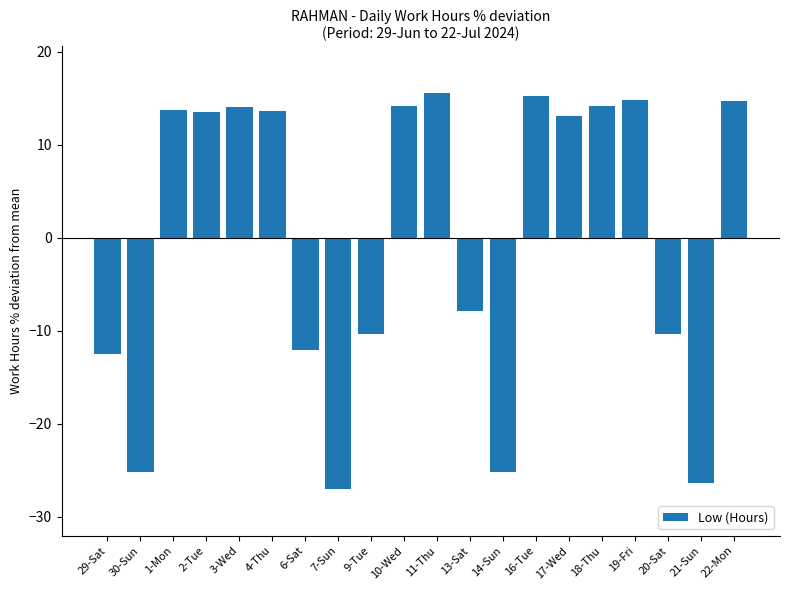

The chart shows a value of -5.7 at 6-Sat. True or false?

False